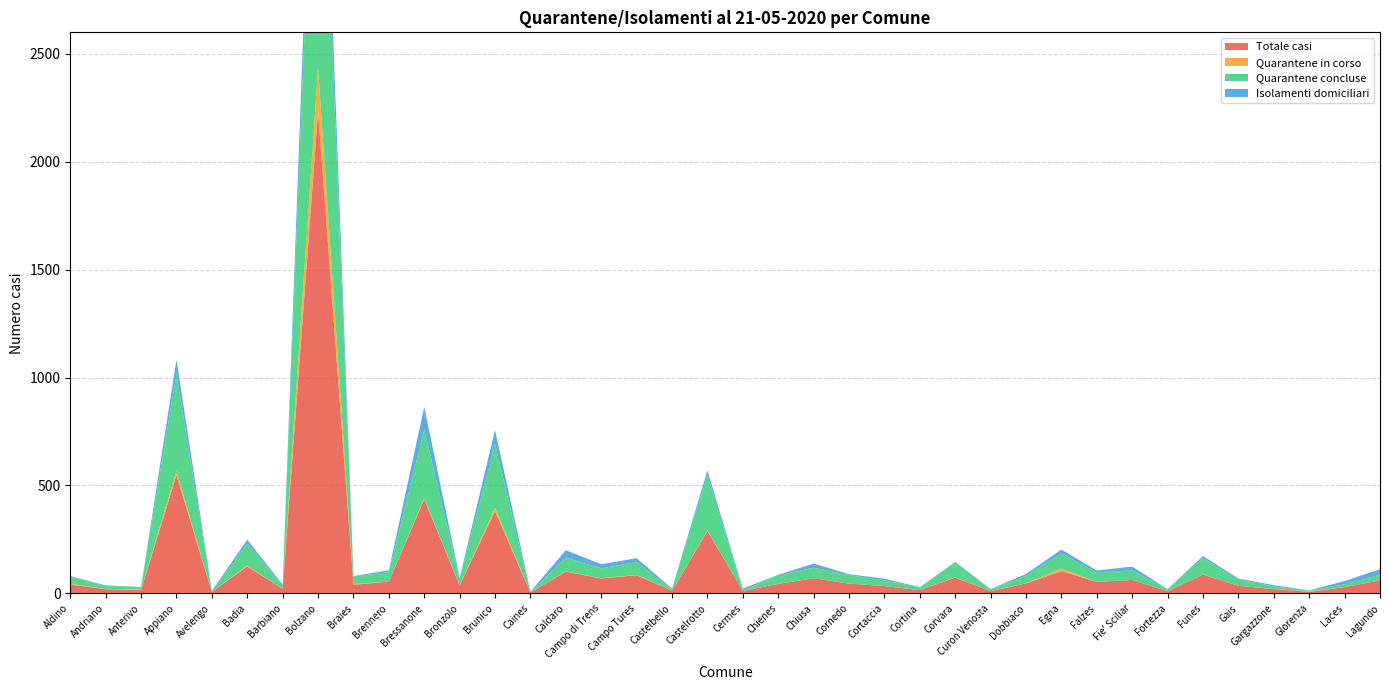

Reading left to right, transcribe all the data shown in this chart.

Totale casi: Aldino=41	Andriano=19	Anterivo=15	Appiano=548	Avelengo=6	Badia=125	Barbiano=21	Bolzano=2234	Braies=40	Brennero=54	Bressanone=436	Bronzolo=37	Brunico=381	Caines=4	Caldaro=101	Campo di Trens=69	Campo Tures=84	Castelbello=12	Castelrotto=289	Cermes=11	Chienes=44	Chiusa=70	Cornedo=45	Cortaccia=34	Cortina=15	Corvara=73	Curon Venosta=10	Dobbiaco=46	Egna=103	Falzes=53	Fie' Sciliar=62	Fortezza=10	Funes=87	Gais=35	Gargazzone=20	Glorenza=7	Laces=29	Lagundo=60
Quarantene in corso: Aldino=3	Andriano=1	Anterivo=2	Appiano=19	Avelengo=0	Badia=4	Barbiano=0	Bolzano=201	Braies=3	Brennero=0	Bressanone=4	Bronzolo=1	Brunico=15	Caines=0	Caldaro=1	Campo di Trens=1	Campo Tures=2	Castelbello=0	Castelrotto=3	Cermes=0	Chienes=0	Chiusa=0	Cornedo=0	Cortaccia=0	Cortina=0	Corvara=1	Curon Venosta=0	Dobbiaco=1	Egna=12	Falzes=0	Fie' Sciliar=0	Fortezza=0	Funes=0	Gais=0	Gargazzone=0	Glorenza=2	Laces=0	Lagundo=0
Quarantene concluse: Aldino=33	Andriano=14	Anterivo=13	Appiano=449	Avelengo=3	Badia=102	Barbiano=17	Bolzano=1748	Braies=35	Brennero=44	Bressanone=320	Bronzolo=31	Brunico=296	Caines=1	Caldaro=64	Campo di Trens=46	Campo Tures=59	Castelbello=5	Castelrotto=257	Cermes=3	Chienes=39	Chiusa=49	Cornedo=40	Cortaccia=26	Cortina=12	Corvara=70	Curon Venosta=8	Dobbiaco=35	Egna=70	Falzes=44	Fie' Sciliar=44	Fortezza=9	Funes=76	Gais=30	Gargazzone=12	Glorenza=4	Laces=13	Lagundo=26
Isolamenti domiciliari: Aldino=3	Andriano=3	Anterivo=0	Appiano=67	Avelengo=3	Badia=18	Barbiano=3	Bolzano=256	Braies=2	Brennero=9	Bressanone=104	Bronzolo=4	Brunico=65	Caines=3	Caldaro=34	Campo di Trens=19	Campo Tures=18	Castelbello=5	Castelrotto=21	Cermes=8	Chienes=3	Chiusa=19	Cornedo=4	Cortaccia=8	Cortina=2	Corvara=2	Curon Venosta=2	Dobbiaco=8	Egna=18	Falzes=9	Fie' Sciliar=18	Fortezza=1	Funes=10	Gais=4	Gargazzone=6	Glorenza=1	Laces=15	Lagundo=26